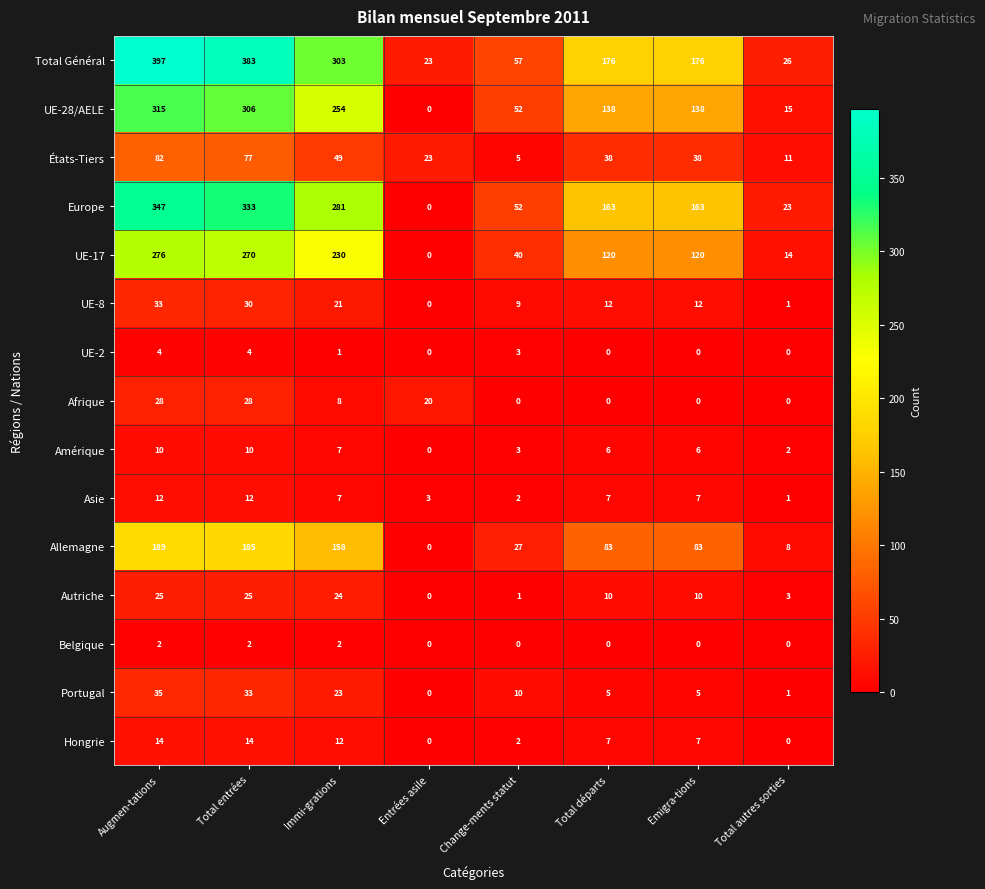

At which category is the sum across all series the highest?

Augmen-tations